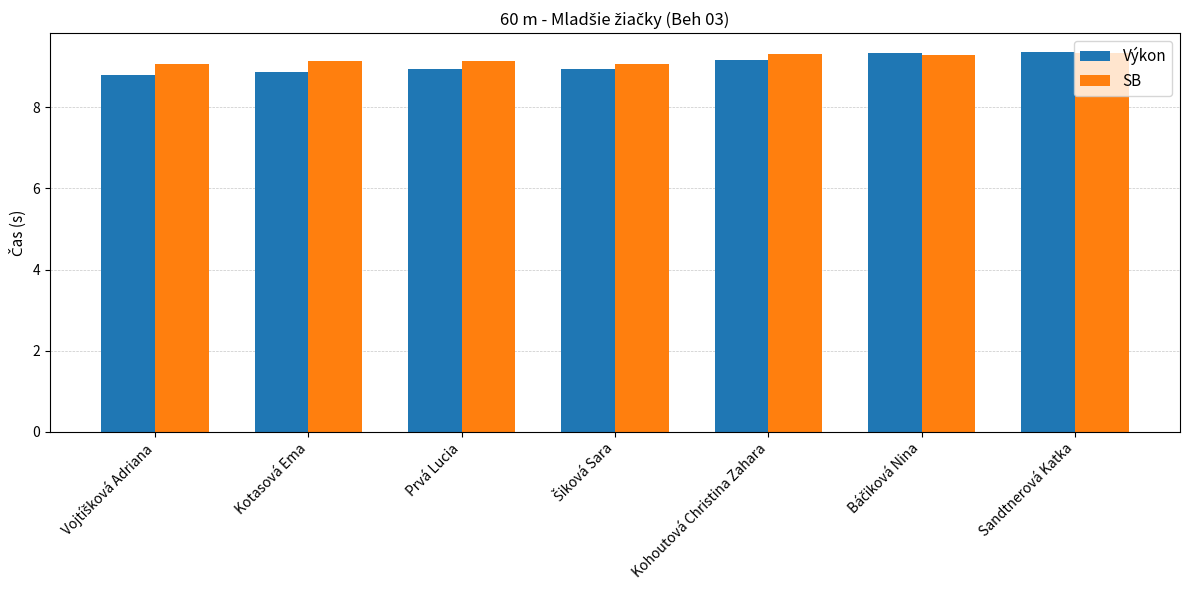

What is the difference between the maximum and minimum values in the SB series?

0.3